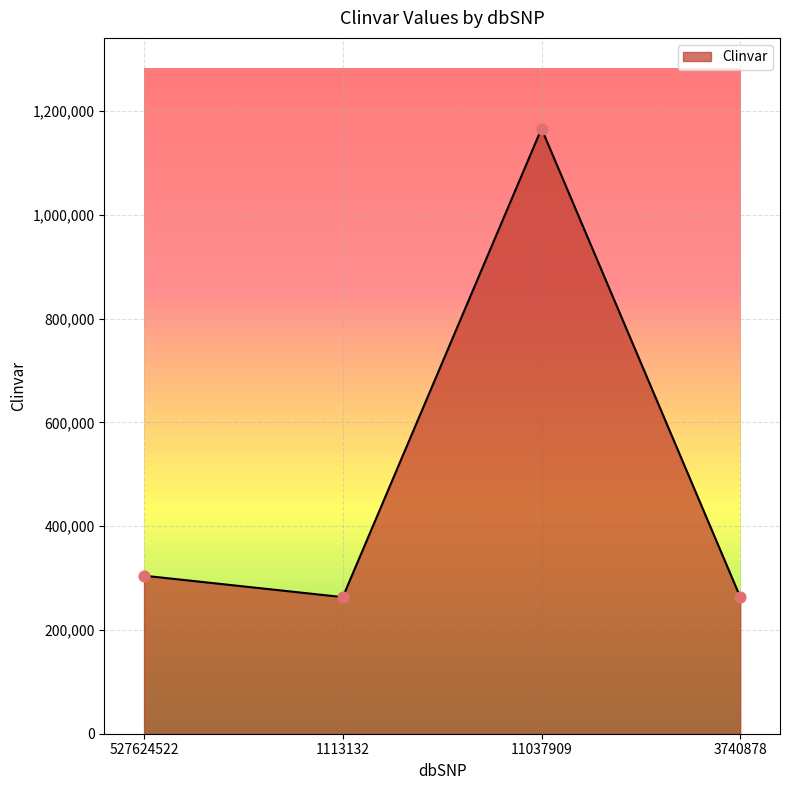

Between 3740878 and 11037909, which is larger?

11037909